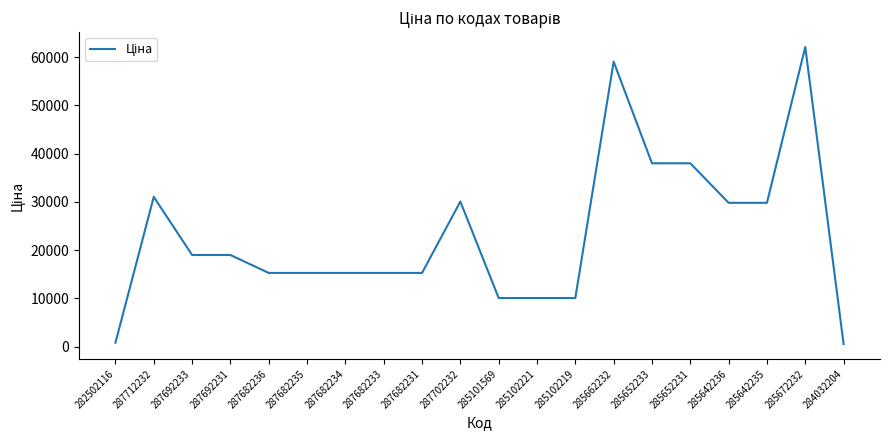

At which label is the value closest to 31330?

287712232